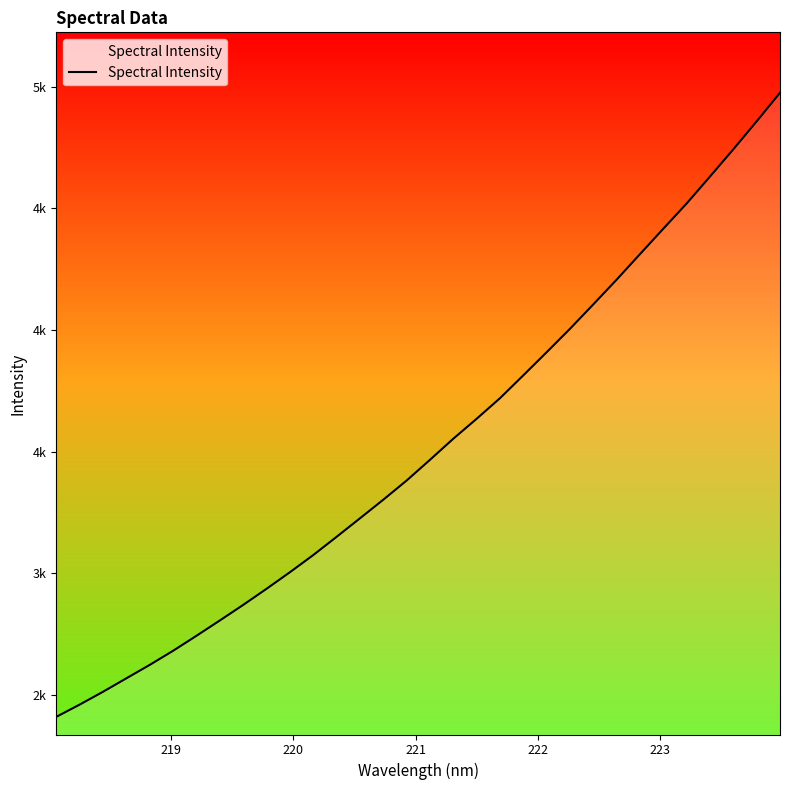

Does the chart display data point markers on the line(s)?

No